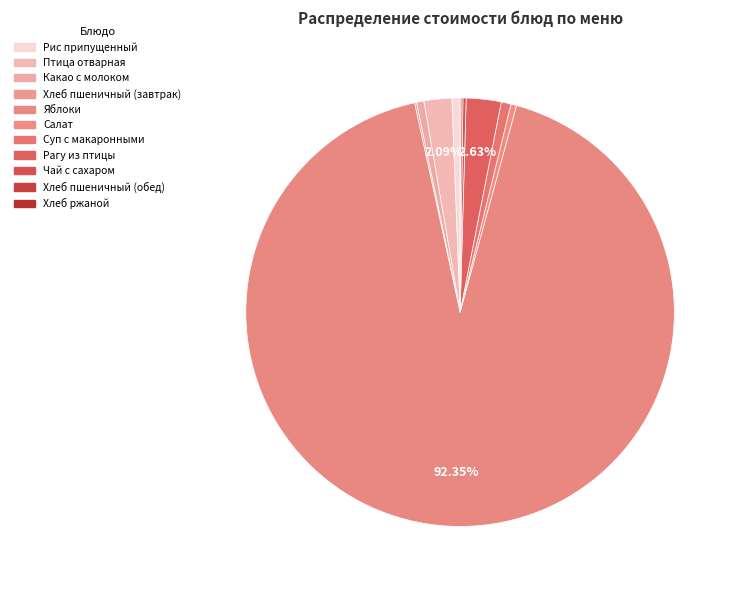

To the nearest percent, what is the average slice percentage?

9%